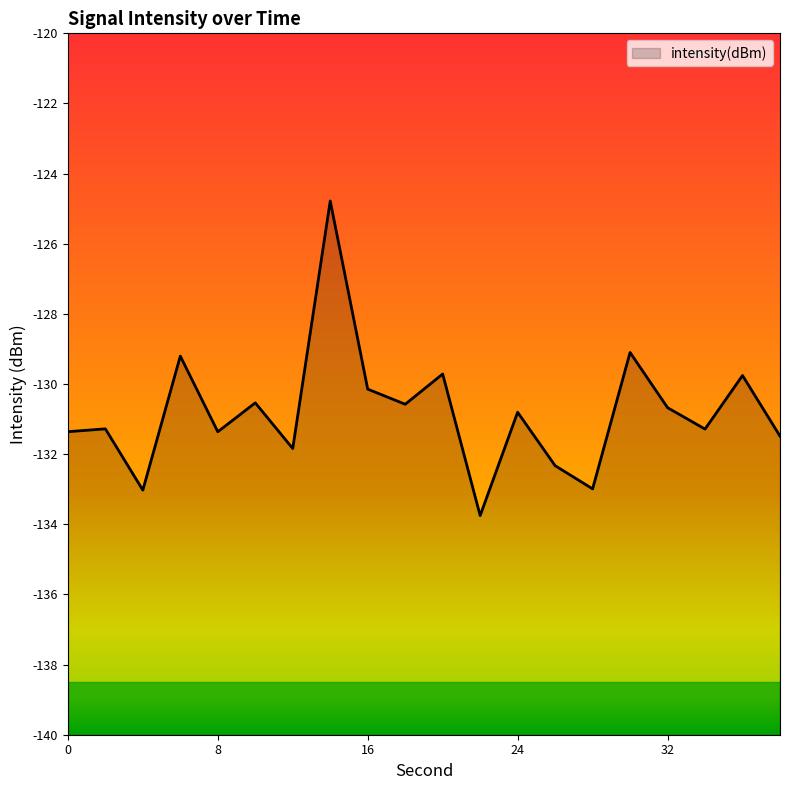

Does the chart have visible grid lines?

No